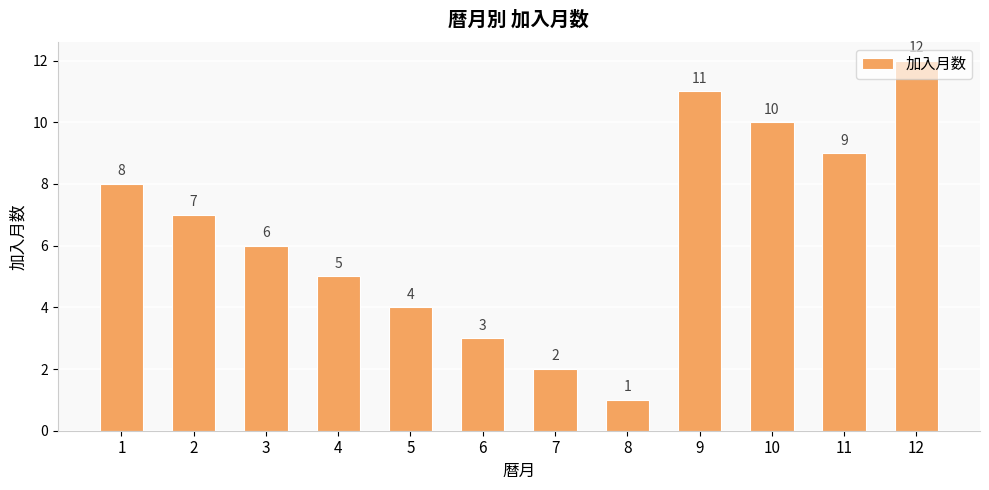

How many bars are there in total?

12